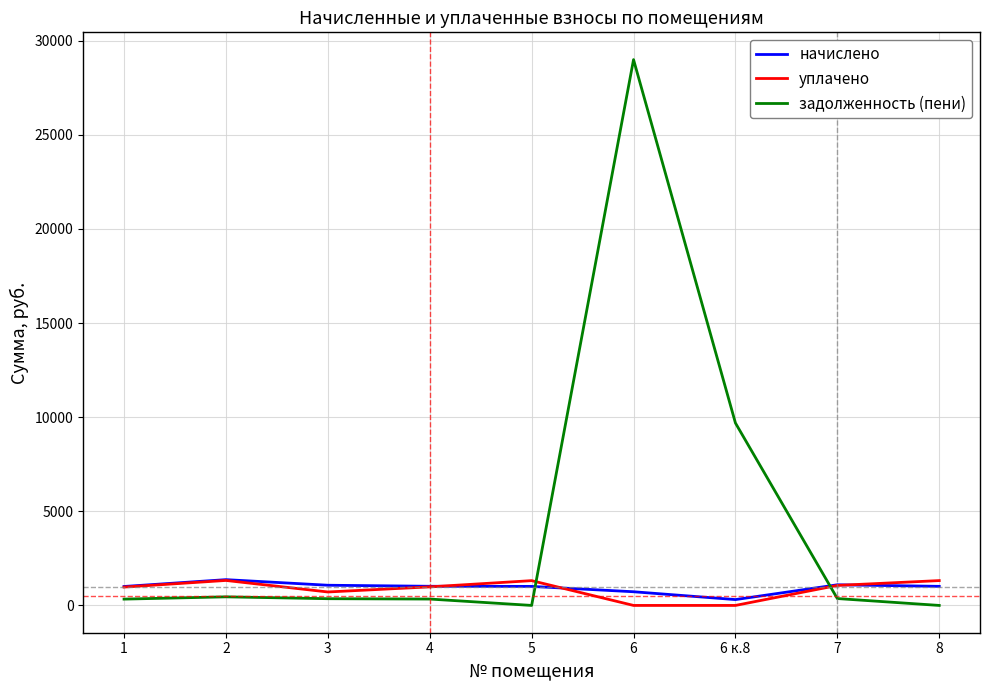

Which series has the largest total across all categories?

задолженность (пени)